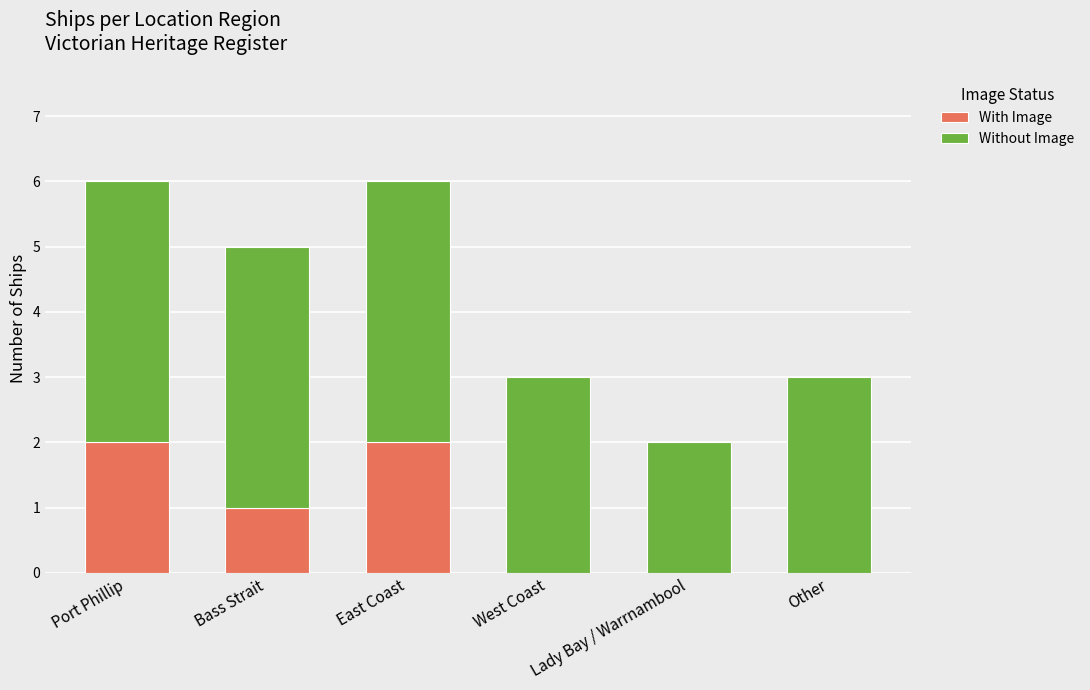

How many With Image values are between 0 and 2?

6